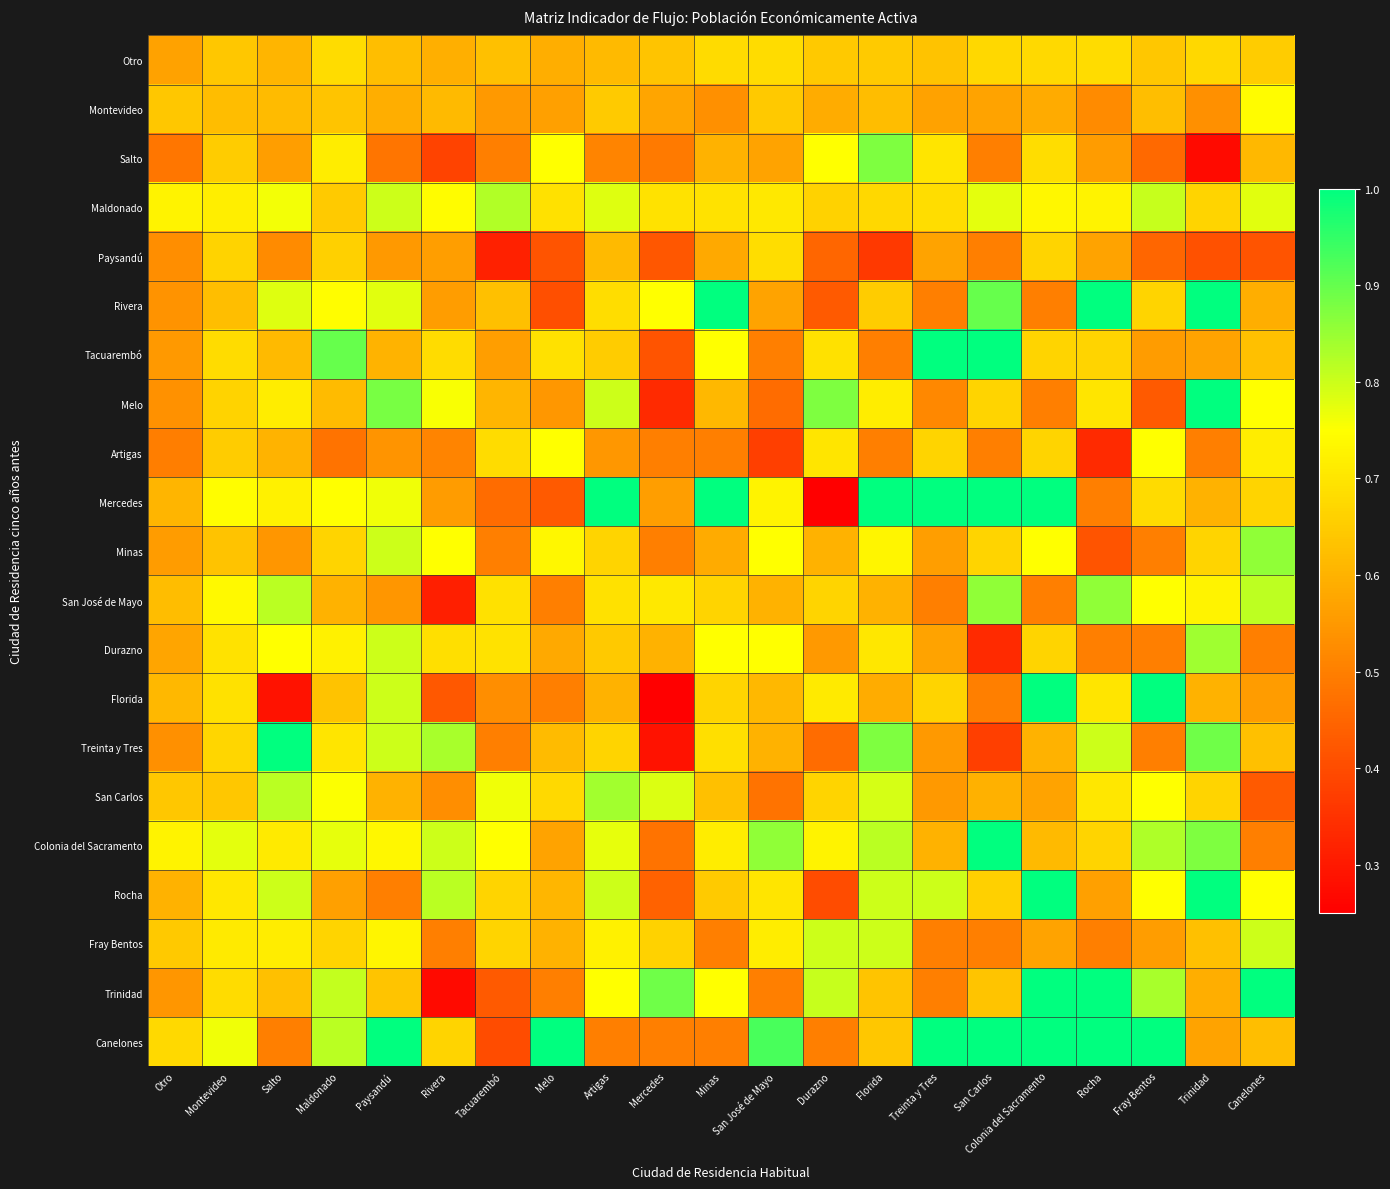

Reading right to left, list all the values displayed in this chart.

Otro: Canelones=0.7	Trinidad=0.7	Fray Bentos=0.6	Rocha=0.7	Colonia del Sacramento=0.7	San Carlos=0.7	Treinta y Tres=0.6	Florida=0.6	Durazno=0.6	San José de Mayo=0.7	Minas=0.7	Mercedes=0.6	Artigas=0.6	Melo=0.6	Tacuarembó=0.6	Rivera=0.6	Paysandú=0.6	Maldonado=0.7	Salto=0.6	Montevideo=0.6	Otro=0.6
Montevideo: Canelones=0.7	Trinidad=0.5	Fray Bentos=0.6	Rocha=0.5	Colonia del Sacramento=0.6	San Carlos=0.6	Treinta y Tres=0.6	Florida=0.6	Durazno=0.6	San José de Mayo=0.6	Minas=0.5	Mercedes=0.6	Artigas=0.6	Melo=0.6	Tacuarembó=0.5	Rivera=0.6	Paysandú=0.6	Maldonado=0.6	Salto=0.6	Montevideo=0.6	Otro=0.6
Salto: Canelones=0.6	Trinidad=0.3	Fray Bentos=0.5	Rocha=0.6	Colonia del Sacramento=0.7	San Carlos=0.5	Treinta y Tres=0.7	Florida=0.9	Durazno=0.8	San José de Mayo=0.6	Minas=0.6	Mercedes=0.5	Artigas=0.5	Melo=0.8	Tacuarembó=0.5	Rivera=0.4	Paysandú=0.5	Maldonado=0.7	Salto=0.6	Montevideo=0.6	Otro=0.5
Maldonado: Canelones=0.8	Trinidad=0.7	Fray Bentos=0.8	Rocha=0.7	Colonia del Sacramento=0.7	San Carlos=0.8	Treinta y Tres=0.7	Florida=0.7	Durazno=0.7	San José de Mayo=0.7	Minas=0.7	Mercedes=0.7	Artigas=0.8	Melo=0.7	Tacuarembó=0.8	Rivera=0.7	Paysandú=0.8	Maldonado=0.6	Salto=0.8	Montevideo=0.7	Otro=0.7
Paysandú: Canelones=0.4	Trinidad=0.4	Fray Bentos=0.5	Rocha=0.6	Colonia del Sacramento=0.7	San Carlos=0.5	Treinta y Tres=0.6	Florida=0.4	Durazno=0.5	San José de Mayo=0.7	Minas=0.6	Mercedes=0.4	Artigas=0.6	Melo=0.4	Tacuarembó=0.3	Rivera=0.6	Paysandú=0.5	Maldonado=0.7	Salto=0.5	Montevideo=0.7	Otro=0.5
Rivera: Canelones=0.6	Trinidad=1.0	Fray Bentos=0.7	Rocha=1.0	Colonia del Sacramento=0.5	San Carlos=0.9	Treinta y Tres=0.5	Florida=0.7	Durazno=0.4	San José de Mayo=0.6	Minas=1.0	Mercedes=0.8	Artigas=0.7	Melo=0.4	Tacuarembó=0.6	Rivera=0.6	Paysandú=0.8	Maldonado=0.7	Salto=0.8	Montevideo=0.6	Otro=0.5
Tacuarembó: Canelones=0.6	Trinidad=0.6	Fray Bentos=0.6	Rocha=0.7	Colonia del Sacramento=0.7	San Carlos=1.0	Treinta y Tres=1.0	Florida=0.5	Durazno=0.7	San José de Mayo=0.5	Minas=0.8	Mercedes=0.4	Artigas=0.7	Melo=0.7	Tacuarembó=0.6	Rivera=0.7	Paysandú=0.6	Maldonado=0.9	Salto=0.6	Montevideo=0.7	Otro=0.6
Melo: Canelones=0.8	Trinidad=1.0	Fray Bentos=0.4	Rocha=0.7	Colonia del Sacramento=0.5	San Carlos=0.7	Treinta y Tres=0.5	Florida=0.7	Durazno=0.9	San José de Mayo=0.5	Minas=0.6	Mercedes=0.3	Artigas=0.8	Melo=0.5	Tacuarembó=0.6	Rivera=0.8	Paysandú=0.9	Maldonado=0.6	Salto=0.7	Montevideo=0.7	Otro=0.5
Artigas: Canelones=0.7	Trinidad=0.5	Fray Bentos=0.8	Rocha=0.3	Colonia del Sacramento=0.7	San Carlos=0.5	Treinta y Tres=0.7	Florida=0.5	Durazno=0.7	San José de Mayo=0.4	Minas=0.5	Mercedes=0.5	Artigas=0.5	Melo=0.8	Tacuarembó=0.7	Rivera=0.5	Paysandú=0.5	Maldonado=0.5	Salto=0.6	Montevideo=0.7	Otro=0.5
Mercedes: Canelones=0.7	Trinidad=0.6	Fray Bentos=0.7	Rocha=0.5	Colonia del Sacramento=1.0	San Carlos=1.0	Treinta y Tres=1.0	Florida=1.0	Durazno=0.2	San José de Mayo=0.7	Minas=1.0	Mercedes=0.6	Artigas=1.0	Melo=0.4	Tacuarembó=0.5	Rivera=0.6	Paysandú=0.8	Maldonado=0.8	Salto=0.7	Montevideo=0.7	Otro=0.6
Minas: Canelones=0.9	Trinidad=0.7	Fray Bentos=0.5	Rocha=0.4	Colonia del Sacramento=0.8	San Carlos=0.7	Treinta y Tres=0.6	Florida=0.7	Durazno=0.6	San José de Mayo=0.8	Minas=0.6	Mercedes=0.5	Artigas=0.7	Melo=0.7	Tacuarembó=0.5	Rivera=0.8	Paysandú=0.8	Maldonado=0.7	Salto=0.5	Montevideo=0.6	Otro=0.6
San José de Mayo: Canelones=0.8	Trinidad=0.7	Fray Bentos=0.8	Rocha=0.9	Colonia del Sacramento=0.5	San Carlos=0.9	Treinta y Tres=0.5	Florida=0.6	Durazno=0.7	San José de Mayo=0.6	Minas=0.7	Mercedes=0.7	Artigas=0.7	Melo=0.5	Tacuarembó=0.7	Rivera=0.3	Paysandú=0.5	Maldonado=0.6	Salto=0.8	Montevideo=0.7	Otro=0.6
Durazno: Canelones=0.5	Trinidad=0.8	Fray Bentos=0.5	Rocha=0.5	Colonia del Sacramento=0.7	San Carlos=0.3	Treinta y Tres=0.6	Florida=0.7	Durazno=0.6	San José de Mayo=0.8	Minas=0.8	Mercedes=0.6	Artigas=0.6	Melo=0.6	Tacuarembó=0.7	Rivera=0.7	Paysandú=0.8	Maldonado=0.7	Salto=0.8	Montevideo=0.7	Otro=0.6
Florida: Canelones=0.6	Trinidad=0.6	Fray Bentos=1.0	Rocha=0.7	Colonia del Sacramento=1.0	San Carlos=0.5	Treinta y Tres=0.7	Florida=0.6	Durazno=0.7	San José de Mayo=0.6	Minas=0.7	Mercedes=0.2	Artigas=0.6	Melo=0.5	Tacuarembó=0.5	Rivera=0.4	Paysandú=0.8	Maldonado=0.6	Salto=0.3	Montevideo=0.7	Otro=0.6
Treinta y Tres: Canelones=0.6	Trinidad=0.9	Fray Bentos=0.5	Rocha=0.8	Colonia del Sacramento=0.6	San Carlos=0.4	Treinta y Tres=0.5	Florida=0.9	Durazno=0.5	San José de Mayo=0.6	Minas=0.7	Mercedes=0.3	Artigas=0.7	Melo=0.6	Tacuarembó=0.5	Rivera=0.8	Paysandú=0.8	Maldonado=0.7	Salto=1.0	Montevideo=0.7	Otro=0.5
San Carlos: Canelones=0.4	Trinidad=0.7	Fray Bentos=0.8	Rocha=0.7	Colonia del Sacramento=0.6	San Carlos=0.6	Treinta y Tres=0.6	Florida=0.8	Durazno=0.7	San José de Mayo=0.5	Minas=0.6	Mercedes=0.8	Artigas=0.8	Melo=0.7	Tacuarembó=0.8	Rivera=0.5	Paysandú=0.6	Maldonado=0.8	Salto=0.8	Montevideo=0.6	Otro=0.6
Colonia del Sacramento: Canelones=0.5	Trinidad=0.9	Fray Bentos=0.8	Rocha=0.7	Colonia del Sacramento=0.6	San Carlos=1.0	Treinta y Tres=0.6	Florida=0.8	Durazno=0.7	San José de Mayo=0.9	Minas=0.7	Mercedes=0.5	Artigas=0.8	Melo=0.6	Tacuarembó=0.8	Rivera=0.8	Paysandú=0.7	Maldonado=0.8	Salto=0.7	Montevideo=0.8	Otro=0.7
Rocha: Canelones=0.8	Trinidad=1.0	Fray Bentos=0.8	Rocha=0.6	Colonia del Sacramento=1.0	San Carlos=0.7	Treinta y Tres=0.8	Florida=0.8	Durazno=0.4	San José de Mayo=0.7	Minas=0.6	Mercedes=0.4	Artigas=0.8	Melo=0.6	Tacuarembó=0.7	Rivera=0.8	Paysandú=0.5	Maldonado=0.6	Salto=0.8	Montevideo=0.7	Otro=0.6
Fray Bentos: Canelones=0.8	Trinidad=0.6	Fray Bentos=0.6	Rocha=0.5	Colonia del Sacramento=0.6	San Carlos=0.5	Treinta y Tres=0.5	Florida=0.8	Durazno=0.8	San José de Mayo=0.7	Minas=0.5	Mercedes=0.7	Artigas=0.7	Melo=0.6	Tacuarembó=0.7	Rivera=0.5	Paysandú=0.7	Maldonado=0.7	Salto=0.7	Montevideo=0.7	Otro=0.6
Trinidad: Canelones=1.0	Trinidad=0.6	Fray Bentos=0.8	Rocha=1.0	Colonia del Sacramento=1.0	San Carlos=0.6	Treinta y Tres=0.5	Florida=0.6	Durazno=0.8	San José de Mayo=0.5	Minas=0.8	Mercedes=0.9	Artigas=0.8	Melo=0.5	Tacuarembó=0.4	Rivera=0.3	Paysandú=0.6	Maldonado=0.8	Salto=0.6	Montevideo=0.7	Otro=0.5
Canelones: Canelones=0.6	Trinidad=0.6	Fray Bentos=1.0	Rocha=1.0	Colonia del Sacramento=1.0	San Carlos=1.0	Treinta y Tres=1.0	Florida=0.6	Durazno=0.5	San José de Mayo=0.9	Minas=0.5	Mercedes=0.5	Artigas=0.5	Melo=1.0	Tacuarembó=0.4	Rivera=0.7	Paysandú=1.0	Maldonado=0.8	Salto=0.5	Montevideo=0.8	Otro=0.7